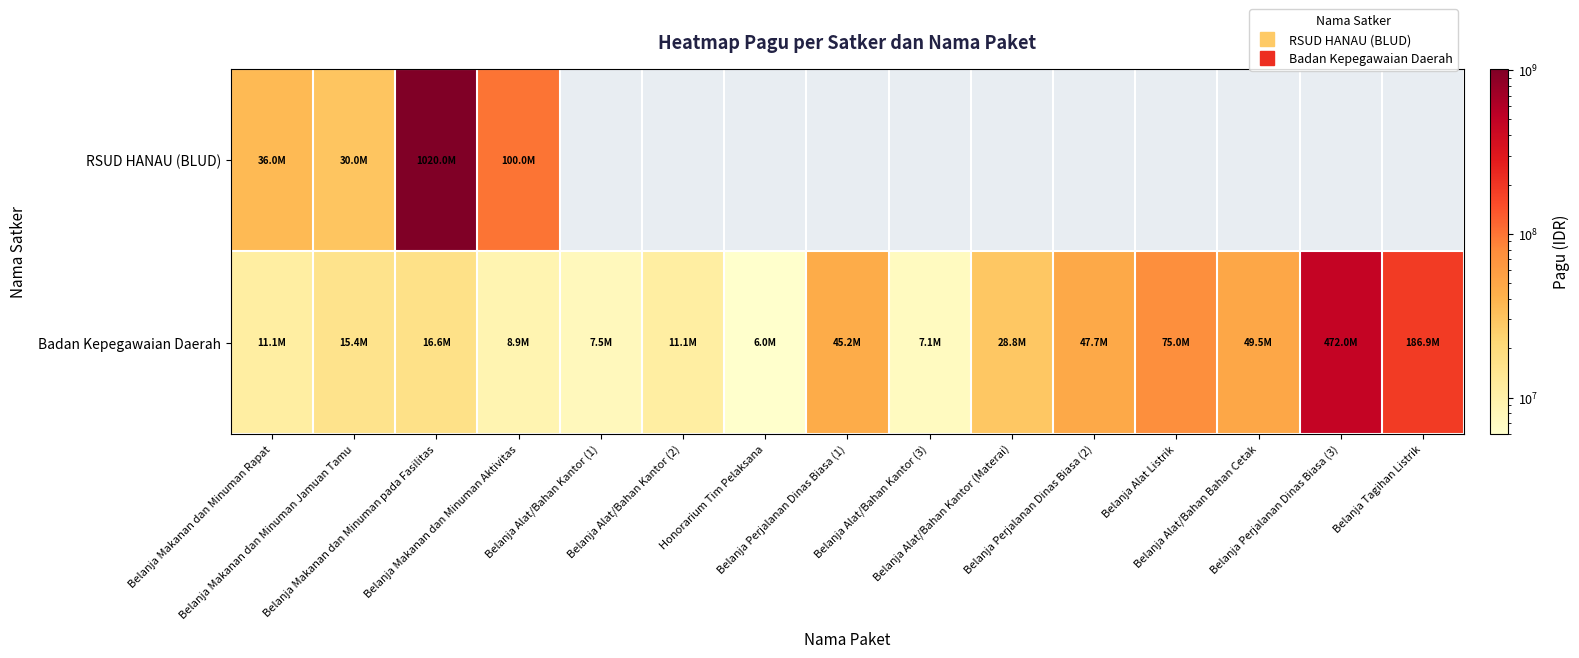

Is the value of Badan Kepegawaian Daerah at Belanja Alat/Bahan Bahan Cetak greater than the value of RSUD HANAU (BLUD) at Honorarium Tim Pelaksana?

No